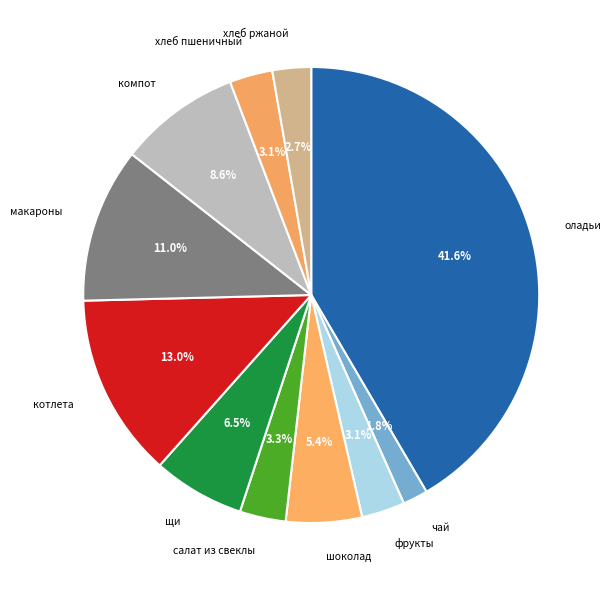

What is the largest slice in the pie chart?

оладьи с повидлом 150/50